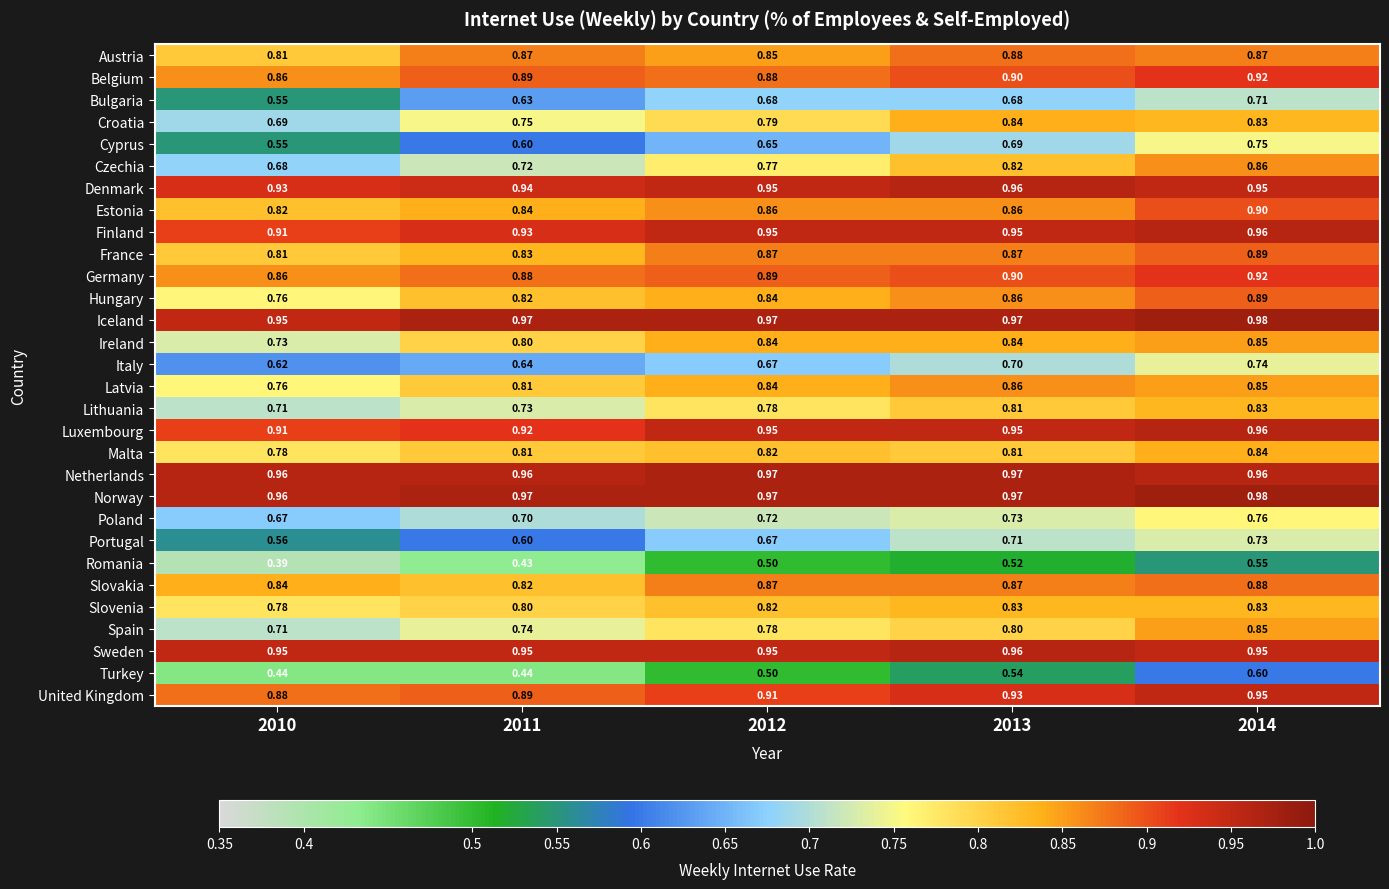

Which series has the largest total across all categories?

Norway